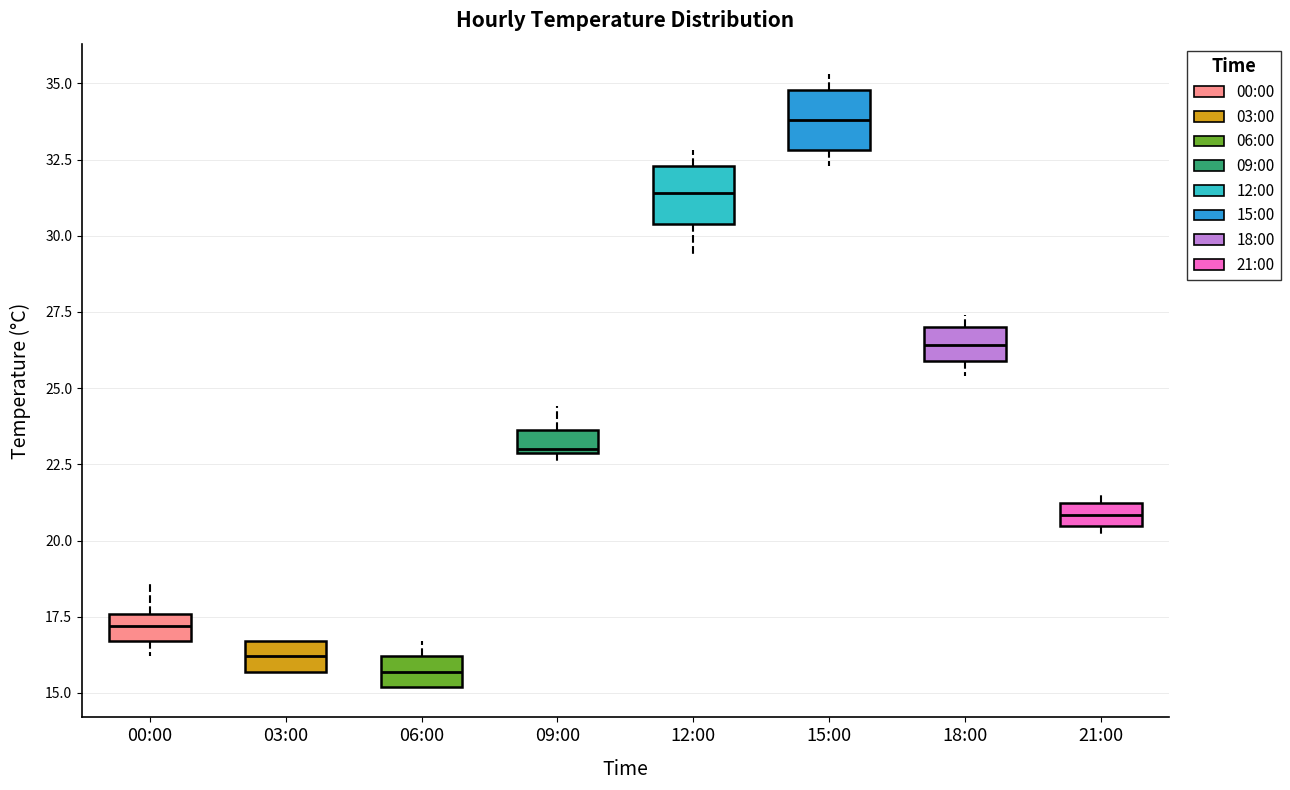

Reading left to right, transcribe this box plot: for each box, give where its median line is, the range the box spans, and where its two whiskers end, as read against the y-axis. The values are not printed on the chart, so give them approximately, as read against the axis.

00:00: median 17.0, box 16.5 to 17.5, whiskers 16.0 to 18.5
03:00: median 16.0, box 15.5 to 16.5, whiskers 15.5 to 16.5
06:00: median 15.5, box 15.0 to 16.0, whiskers 15.0 to 16.5
09:00: median 23.0, box 23.0 to 23.5, whiskers 22.5 to 24.5
12:00: median 31.5, box 30.5 to 32.5, whiskers 29.5 to 33.0
15:00: median 34.0, box 33.0 to 35.0, whiskers 32.5 to 35.5
18:00: median 26.5, box 26.0 to 27.0, whiskers 25.5 to 27.5
21:00: median 21.0 (inside the box), box 20.5 to 21.0, whiskers 20.0 to 21.5